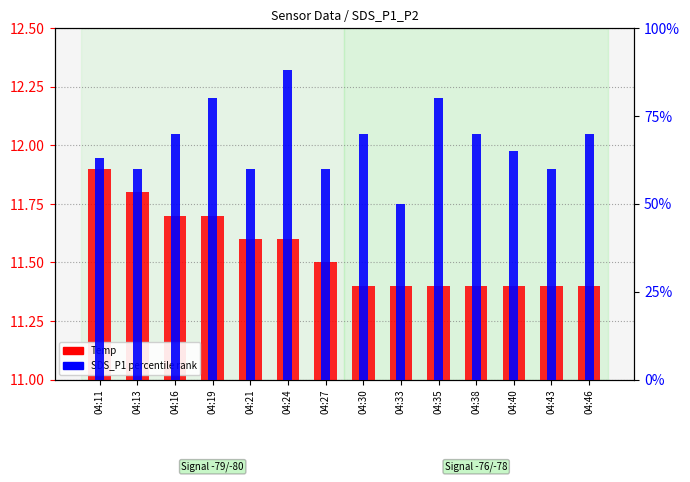

Which category has the lowest value in the Temp (count) series?

04:30